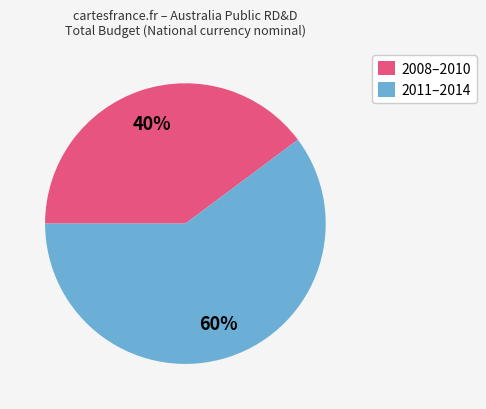

To the nearest percent, what is the combined percentage of 2008–2010 and 2011–2014?

100%